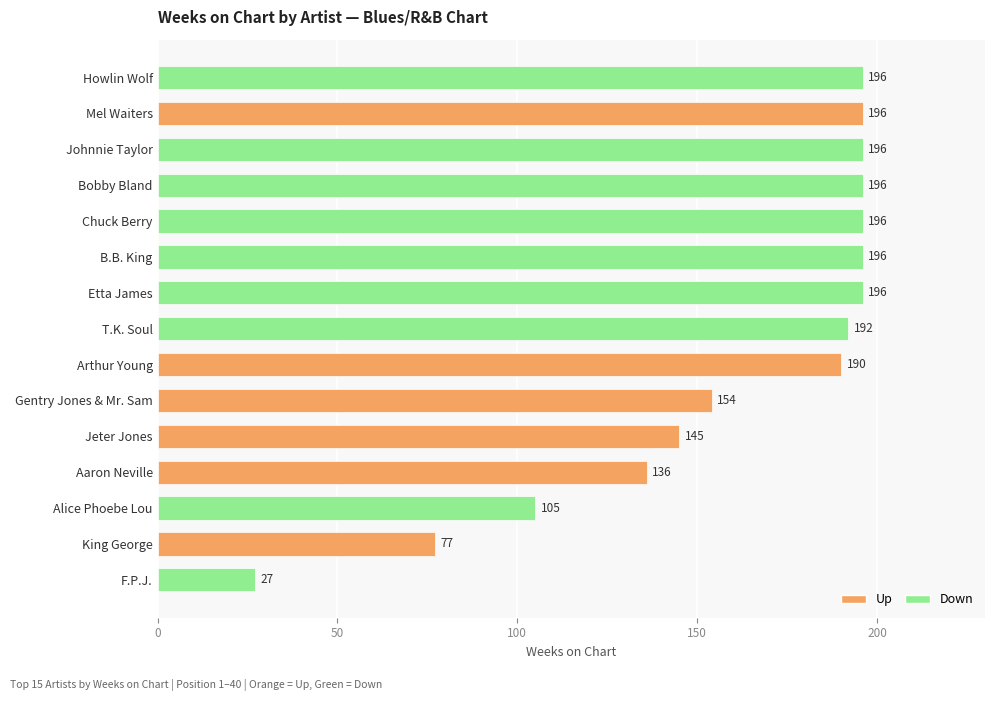

How many data points are less than 192?

7